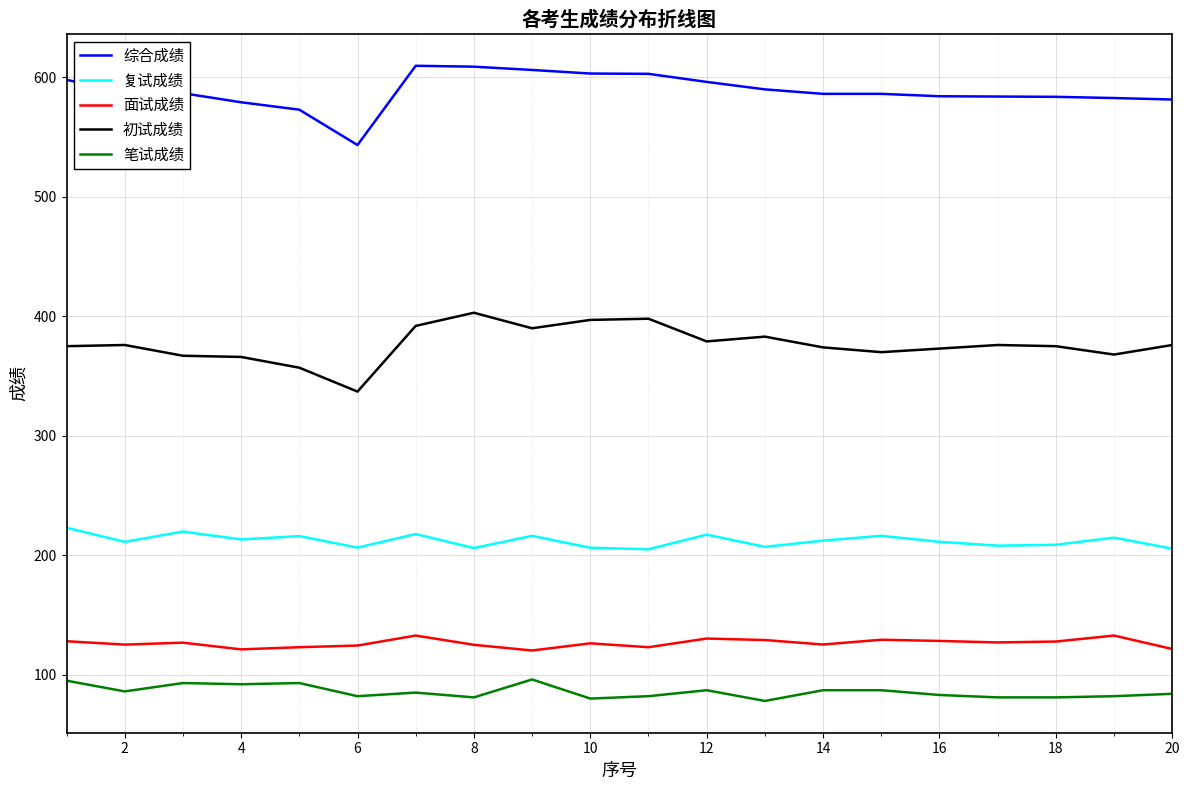

True or false: 面试成绩 and 复试成绩 cross at least once.

False